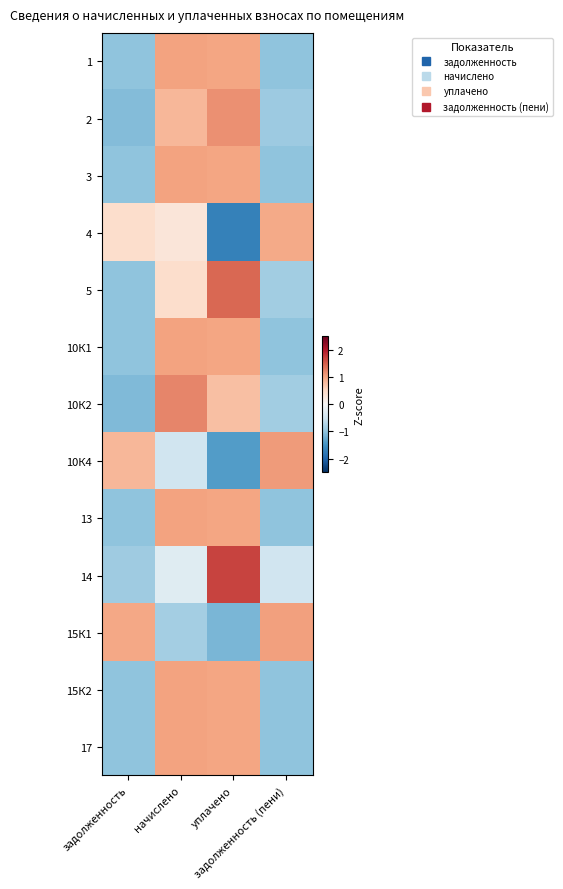

At how many categories does at least one series exceed -1?

4